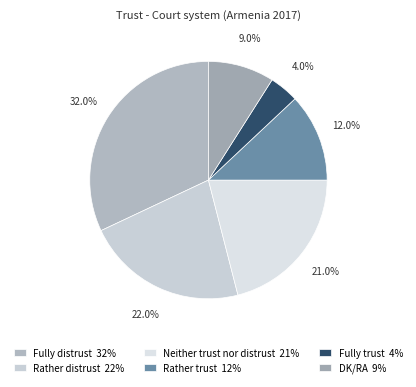

Which category has the smallest portion of the pie?

Fully trust